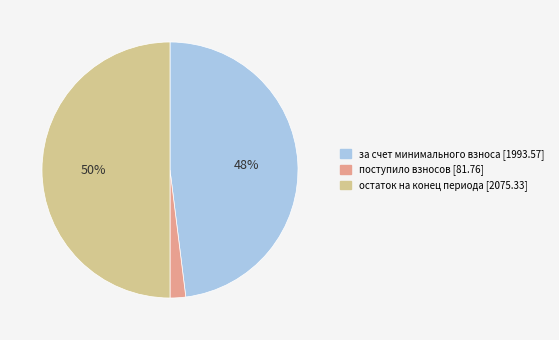

To the nearest percent, what is the difference between the largest and smallest slice percentages?

48%